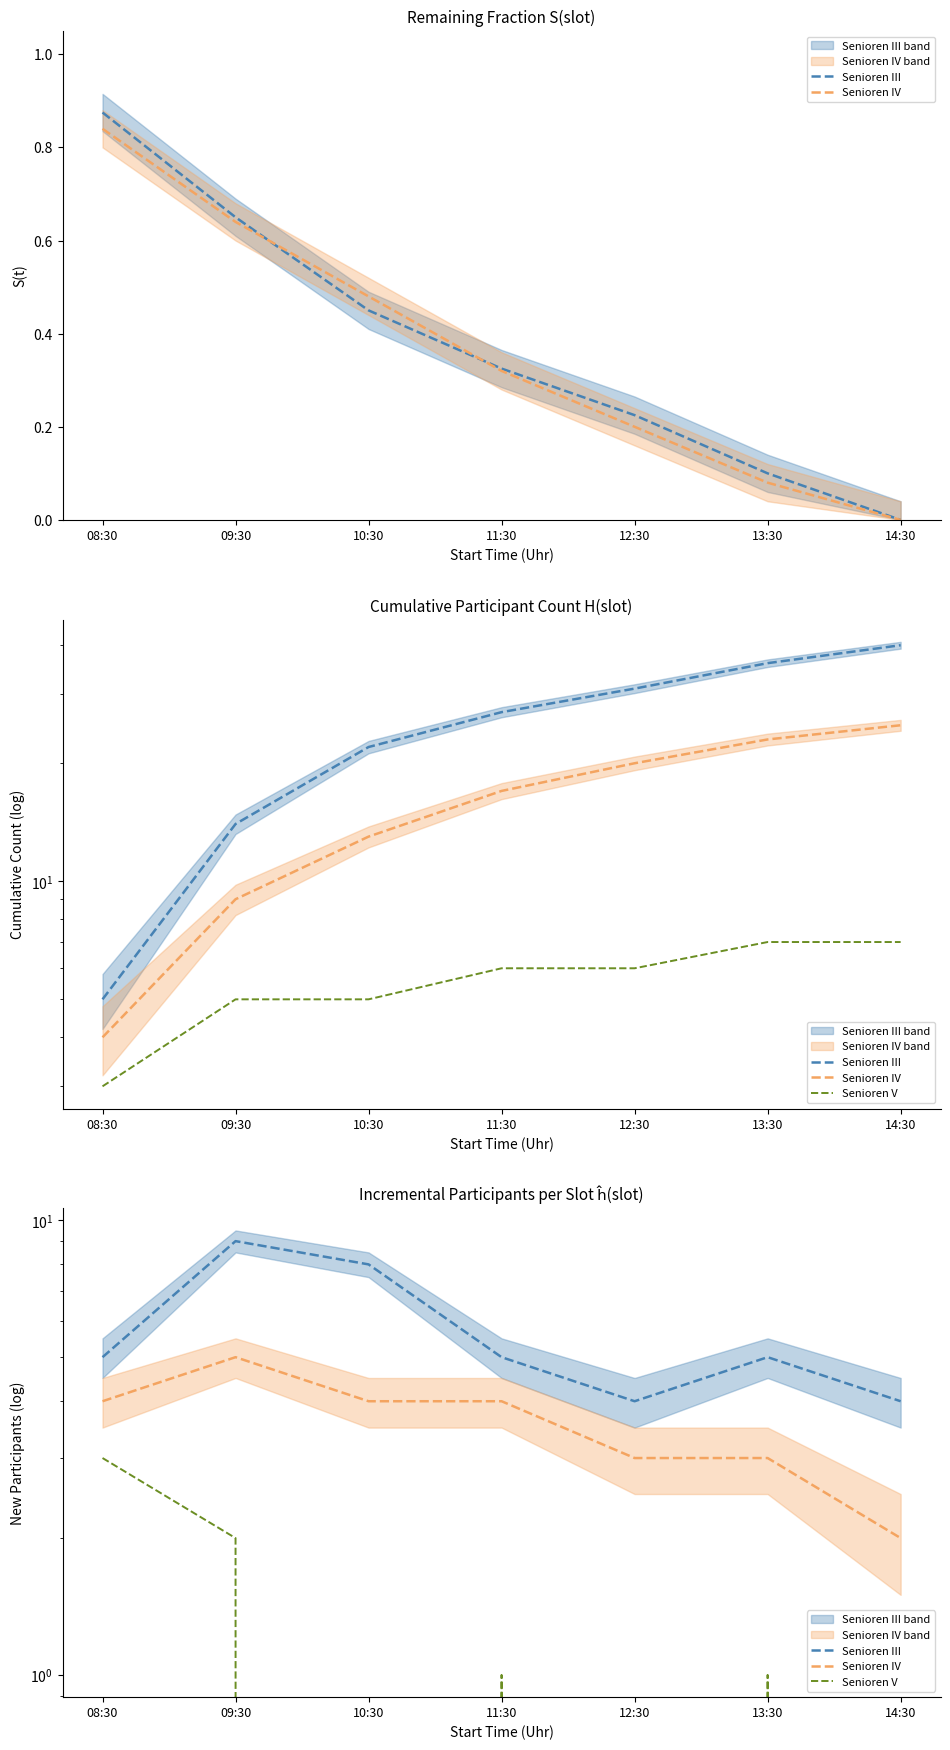

At 13:30, list the series in order from smallest to largest.

Senioren V, Senioren IV, Senioren III